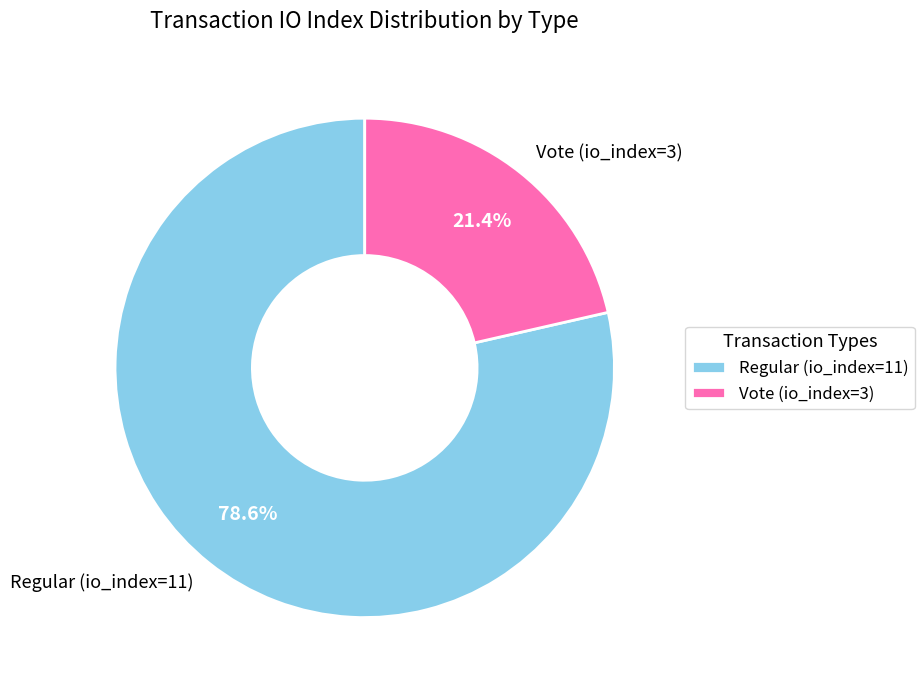

To the nearest percent, what is the combined percentage of Regular (io_index=11) and Vote (io_index=3)?

100%